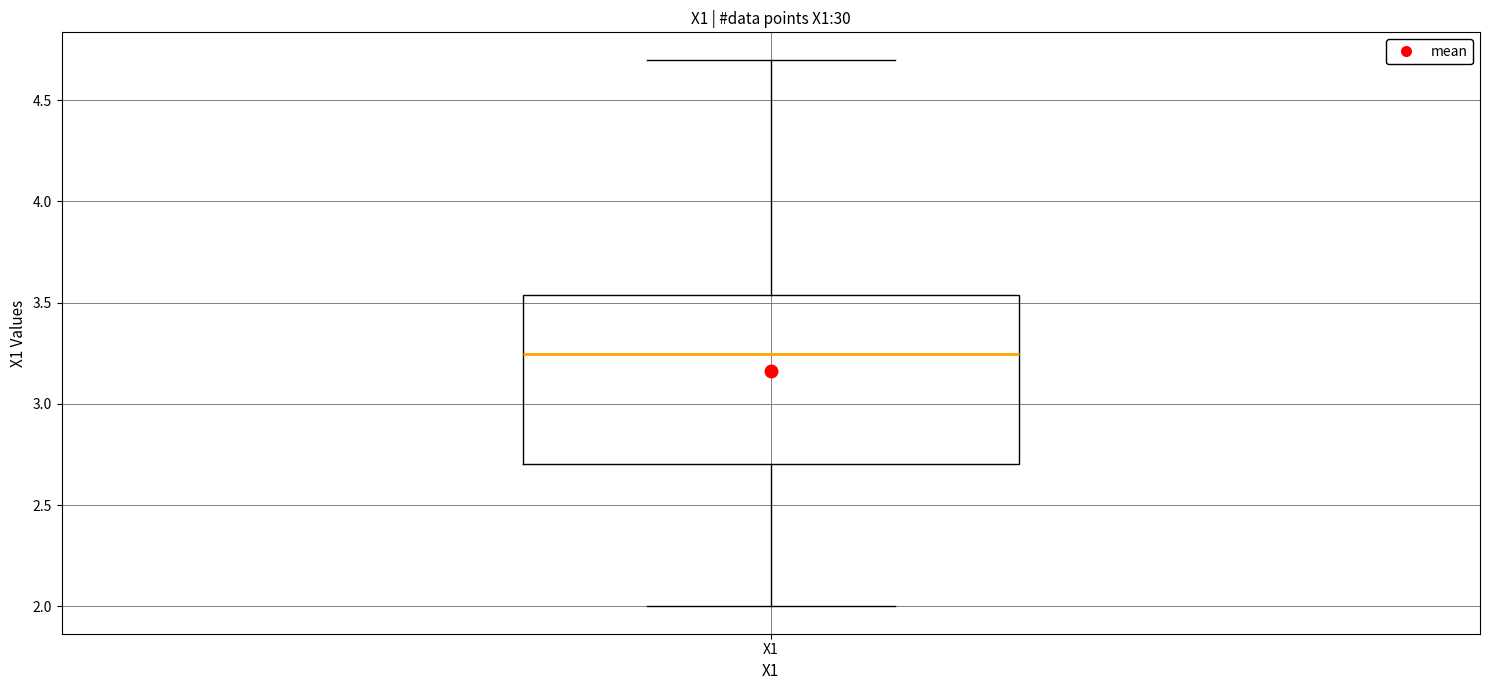

Read this box plot against the y-axis: the position of the median line, the range covered by the box, and the ends of both whiskers. The values are not printed on the chart, so give them approximately, as read against the axis.

median 3.25, box 2.70 to 3.55, whiskers 2.00 to 4.70